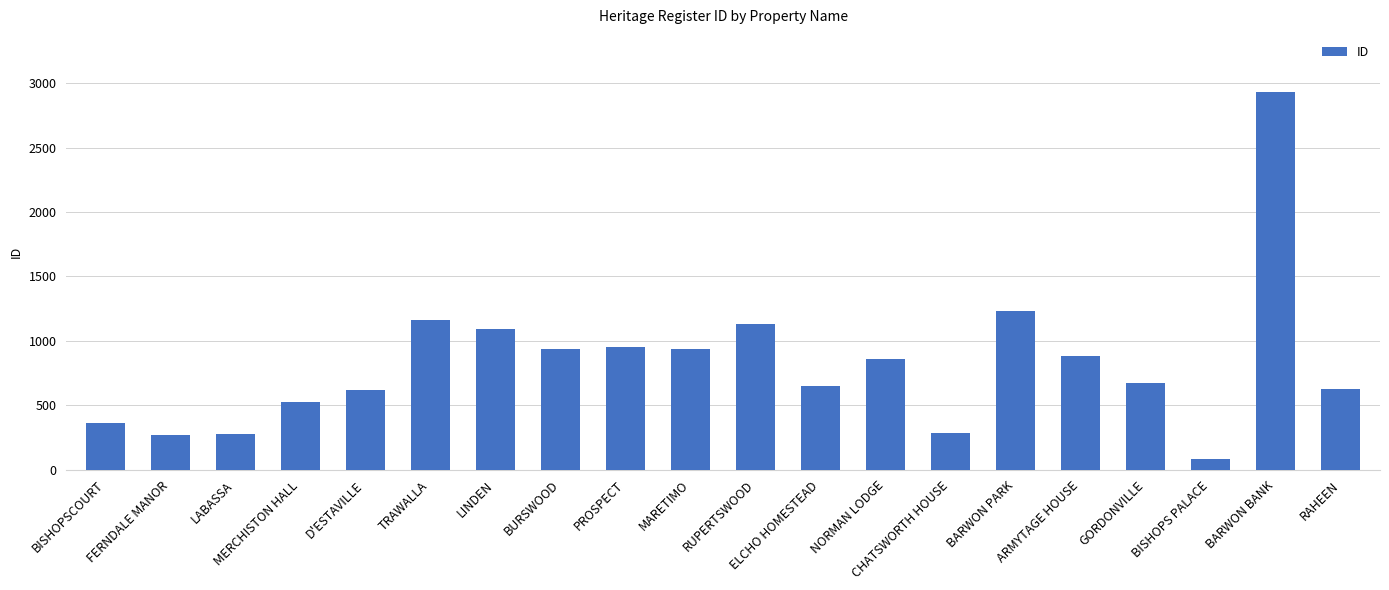

Where is the data nearest to the value 1507?

BARWON PARK